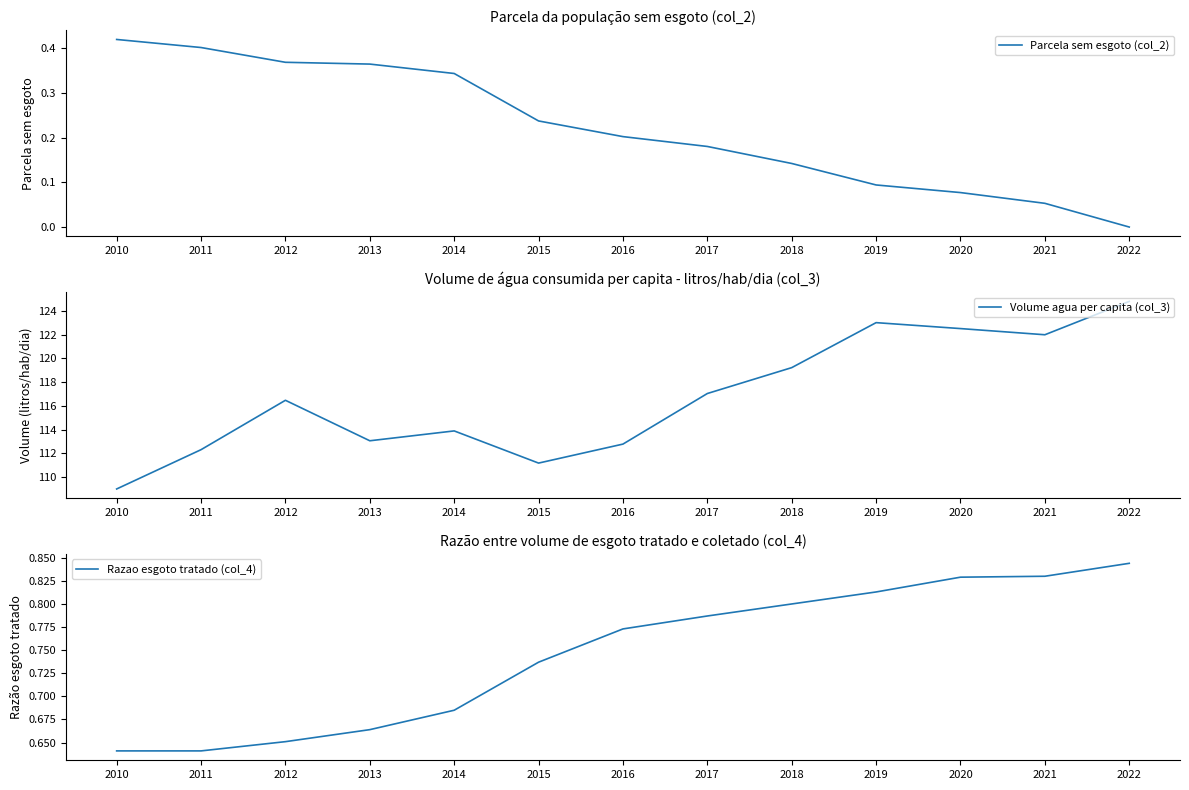

What is the spread (max minus min) of values at 2013?

112.7